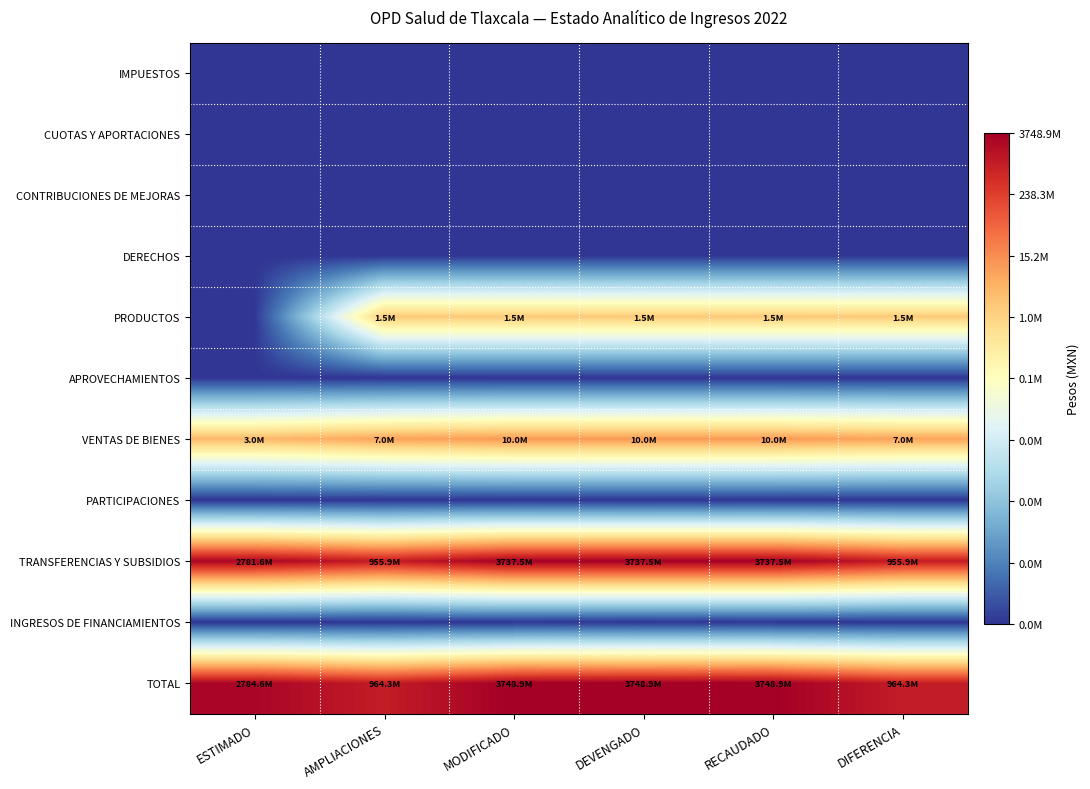

Between ESTIMADO and AMPLIACIONES, which is larger?

ESTIMADO